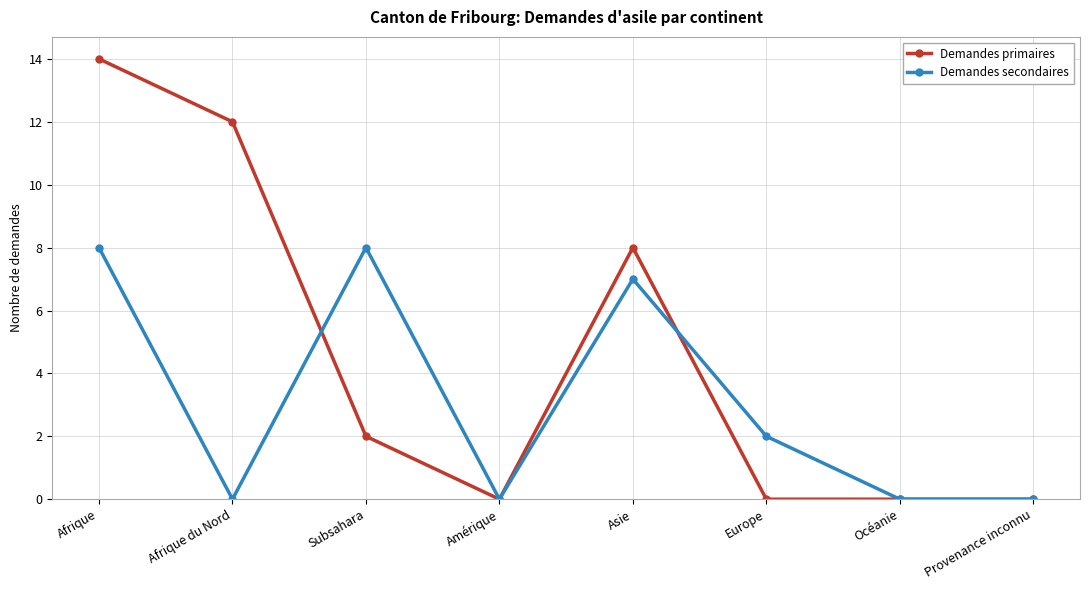

True or false: Demandes primaires has a value of 14 at Afrique.

True